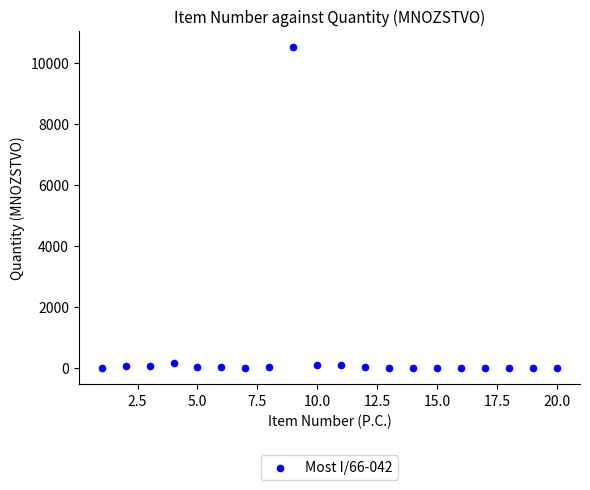

What is the range of X values (max minus min)?

19.0